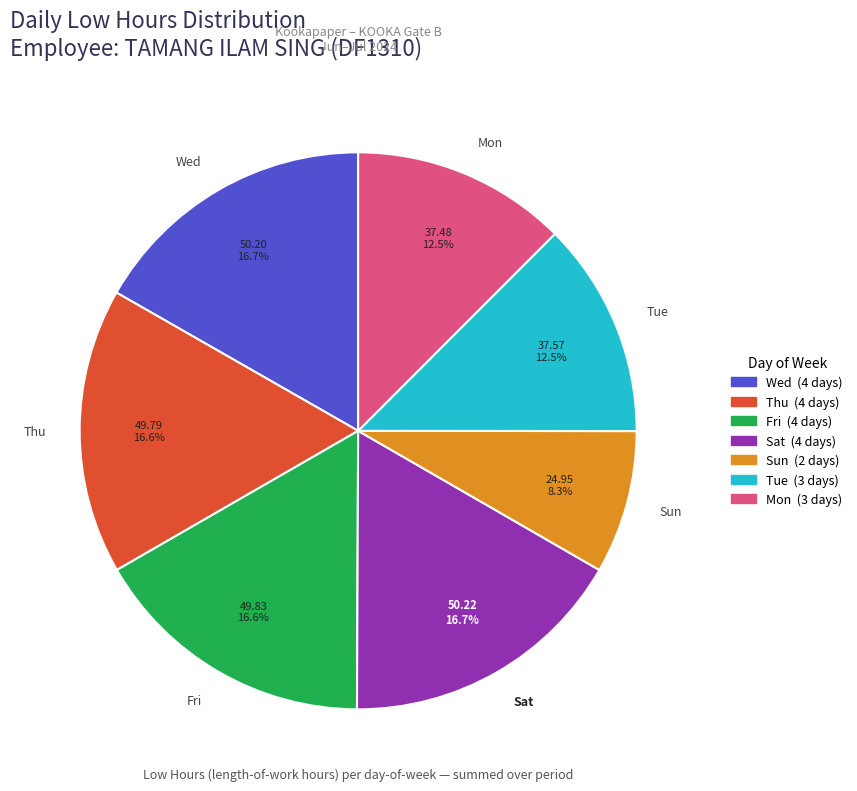

Which category has the smallest portion of the pie?

Sun